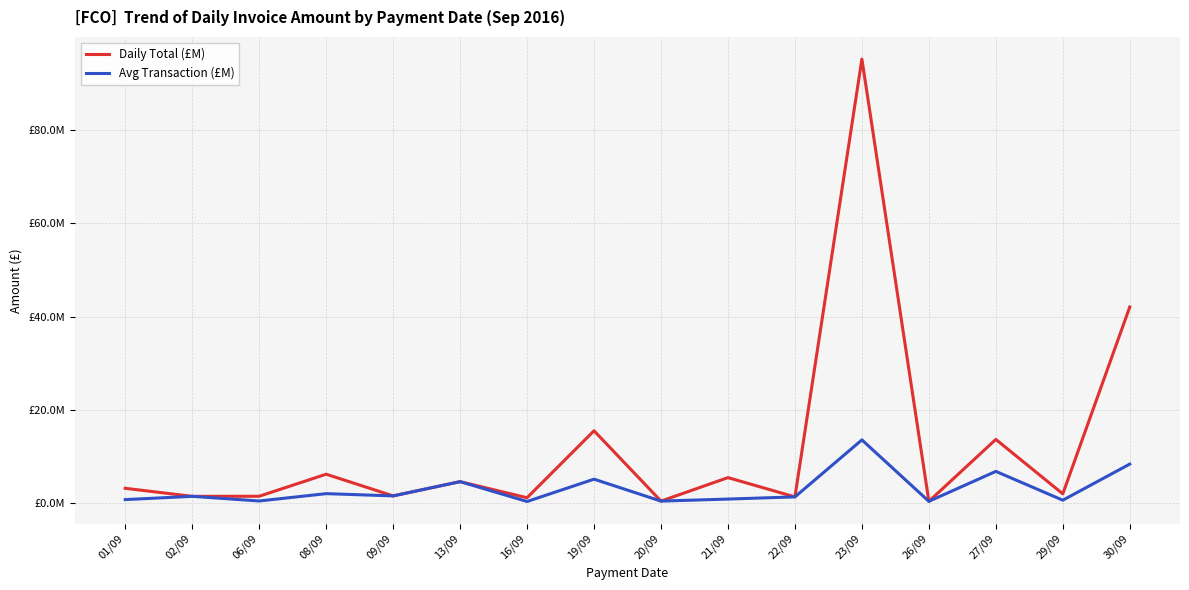

Reading right to left, transcribe all the data shown in this chart.

Daily Total (£M): 30/09=42076815.3	29/09=2036593.5	27/09=13700000.0	26/09=434644.2	23/09=95181675.5	22/09=1384712.2	21/09=5517376.4	20/09=484656.1	19/09=15550829.5	16/09=1203017.0	13/09=4651650.5	09/09=1600000.0	08/09=6245803.3	06/09=1526024.0	02/09=1505004.0	01/09=3226509.2
Avg Transaction (£M): 30/09=8415363.1	29/09=678864.5	27/09=6850000.0	26/09=434644.2	23/09=13597382.2	22/09=1384712.2	21/09=919854.1	20/09=484656.1	19/09=5183609.8	16/09=401005.7	13/09=4651650.5	09/09=1600000.0	08/09=2081934.4	06/09=508674.7	02/09=1505004.0	01/09=806627.3